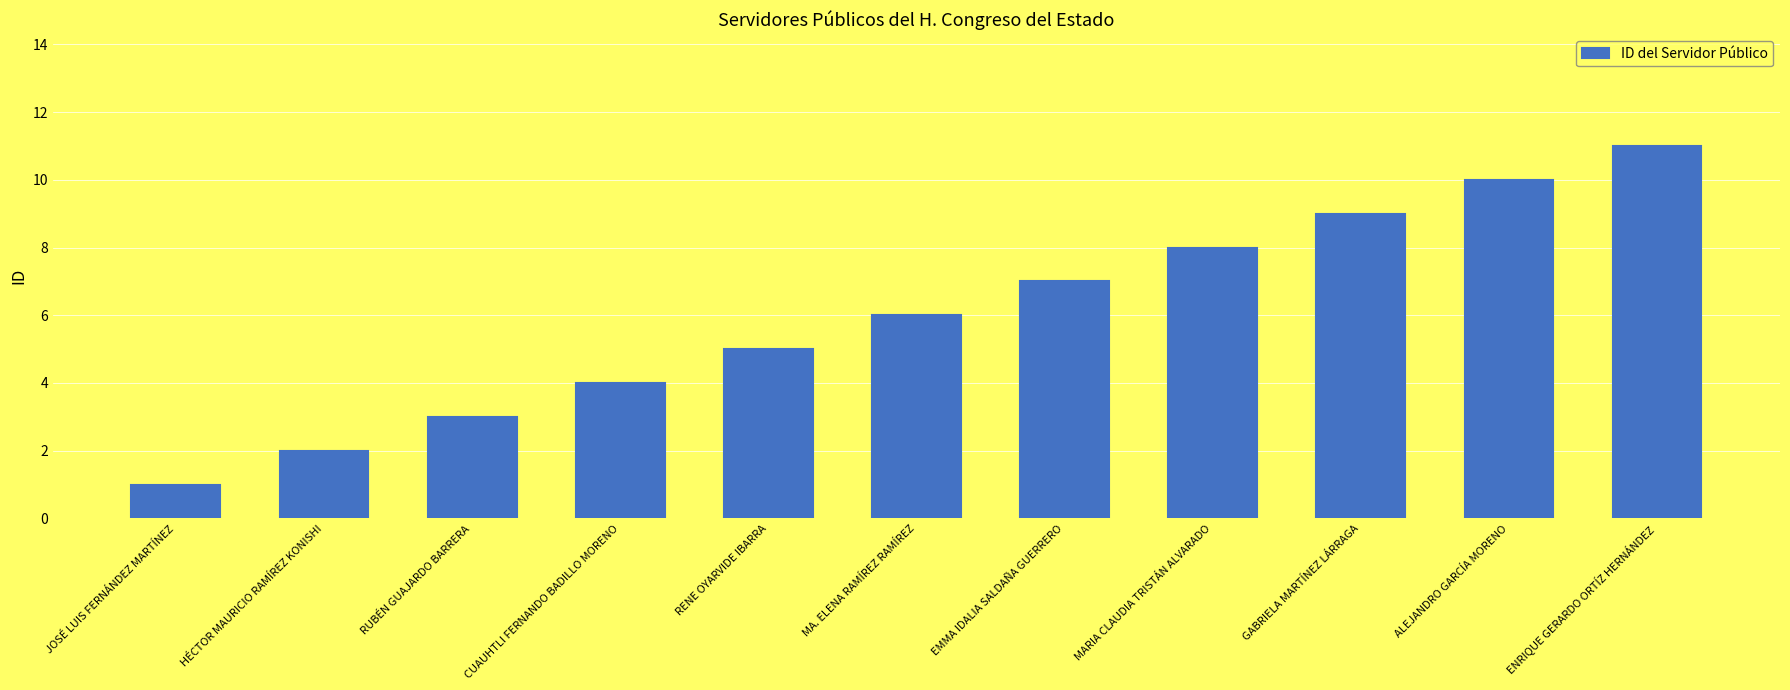

Reading left to right, list all the values displayed in this chart.

1	2	3	4	5	6	7	8	9	10	11